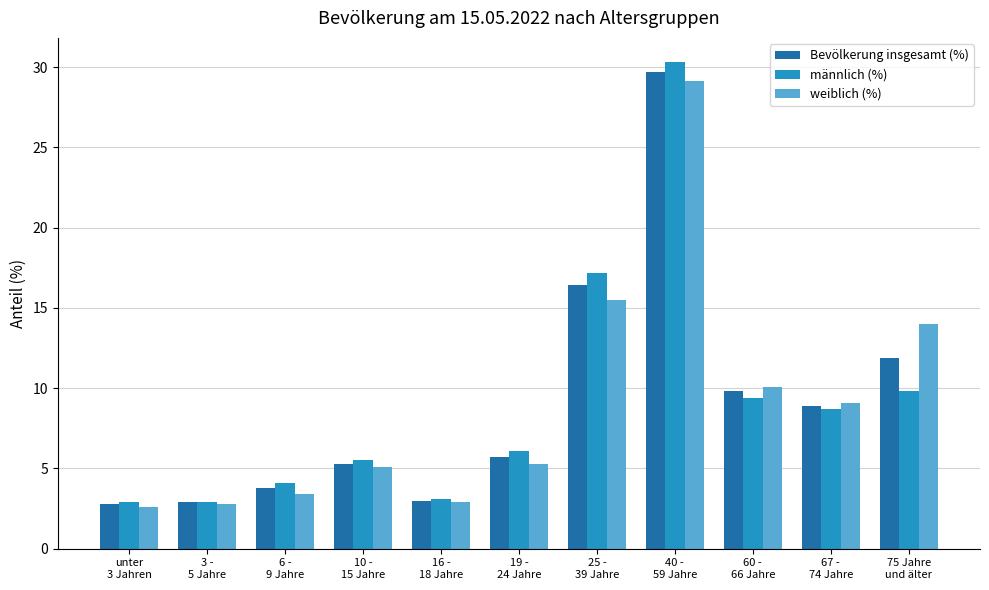

What position from the left is 3 -
5 Jahre?

2